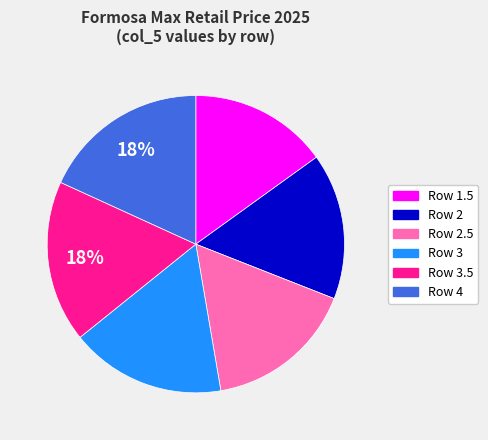

Does any single category account for the majority?

No